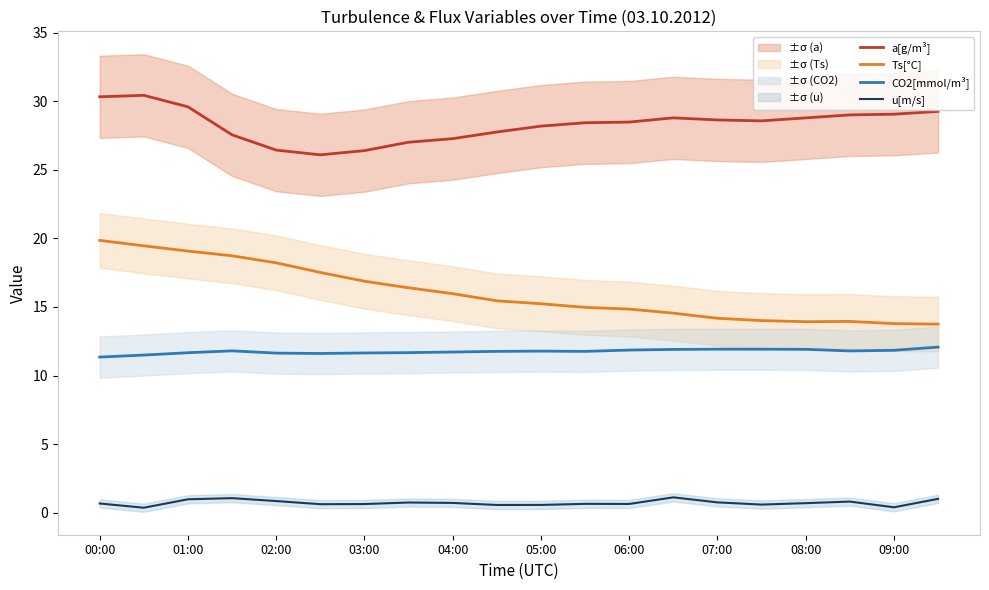

True or false: Ts[°C] and a[g/m³] cross at least once.

False